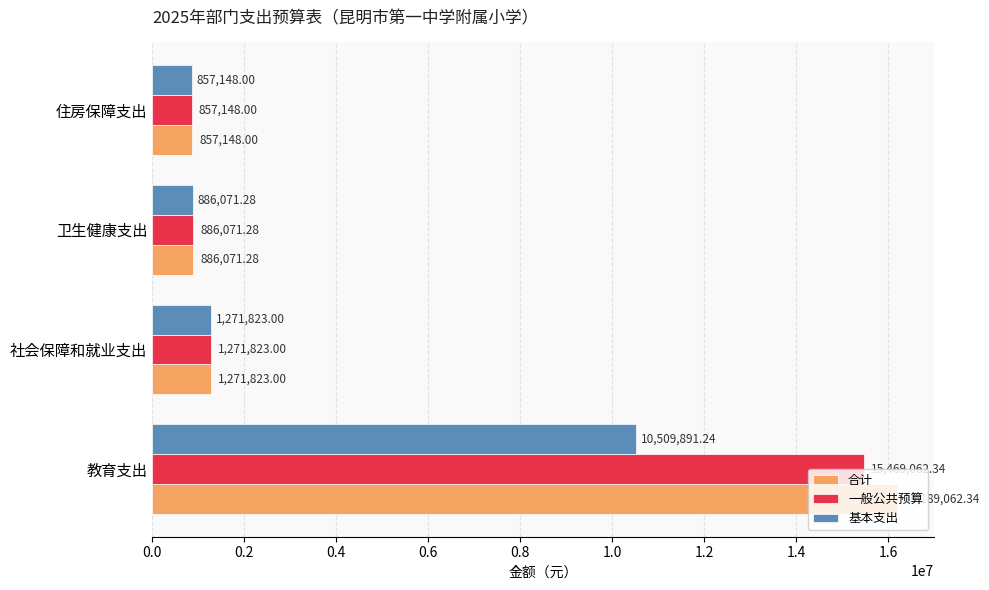

Rank the series by their maximum value, from highest to lowest.

合计, 一般公共预算, 基本支出